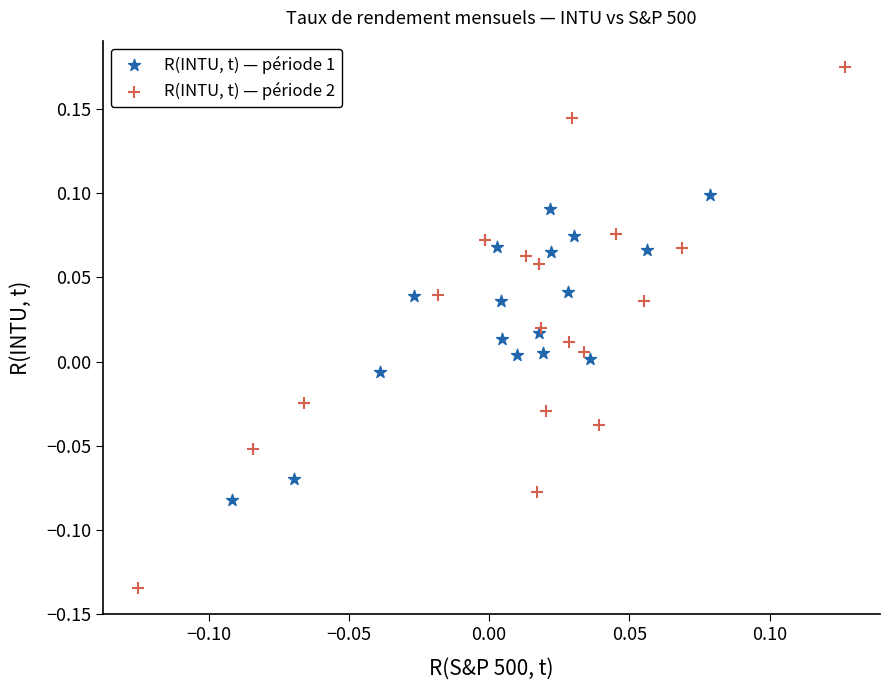

Which series contains the lowest Y value?

R(INTU, t) — période 2